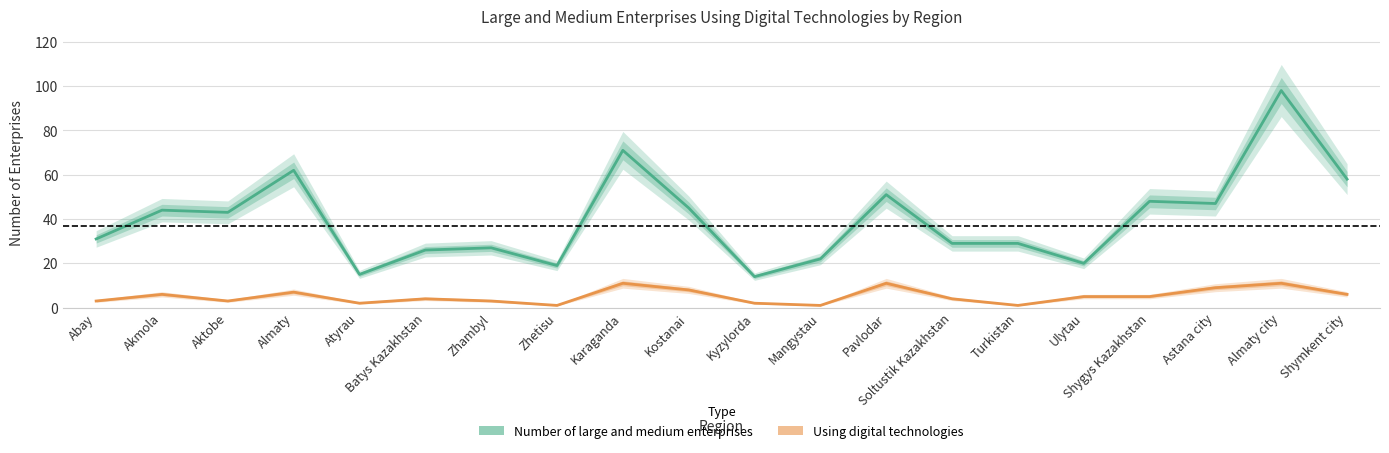

How many data points in Number of large and medium enterprises are less than 43?

10